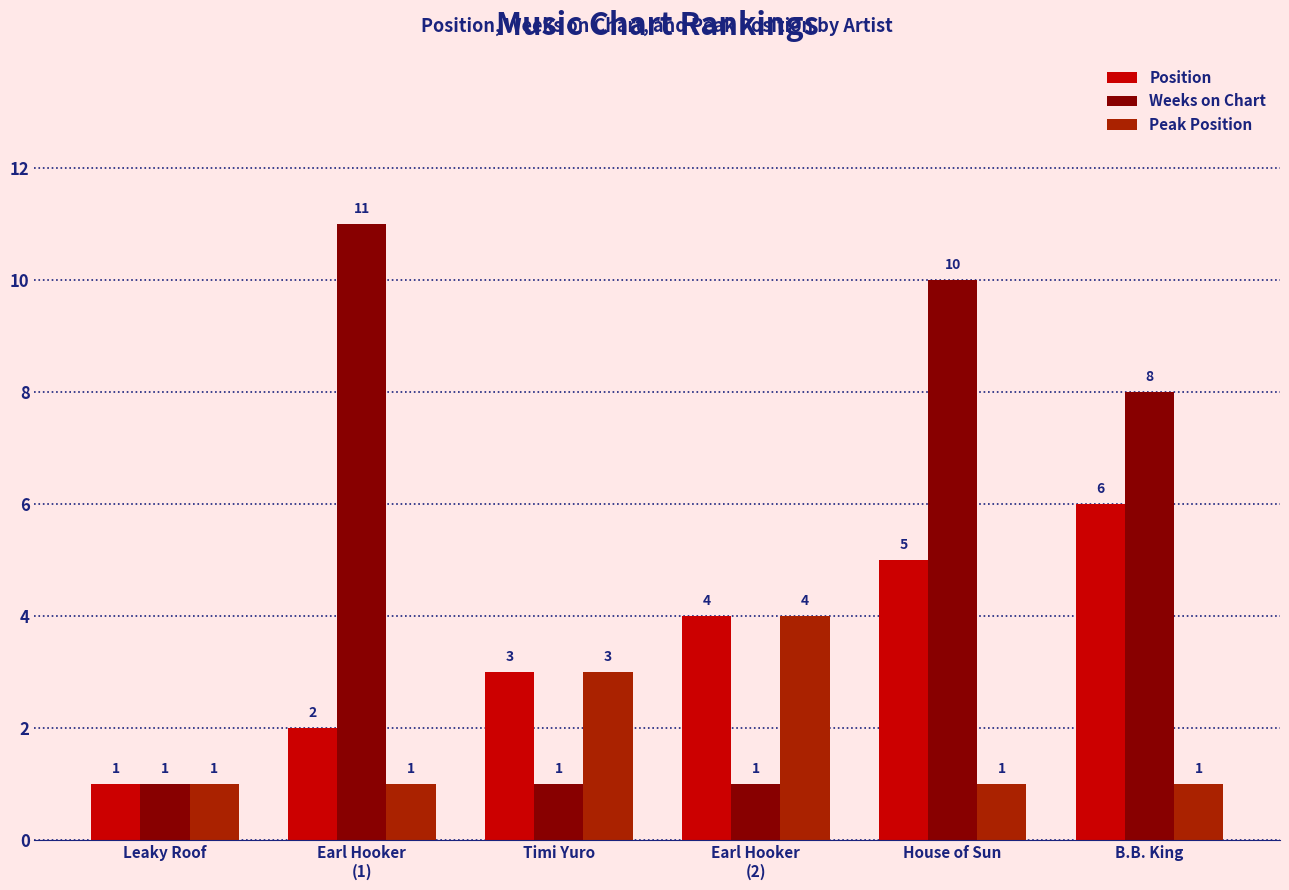

Which series has the largest total across all categories?

Weeks on Chart